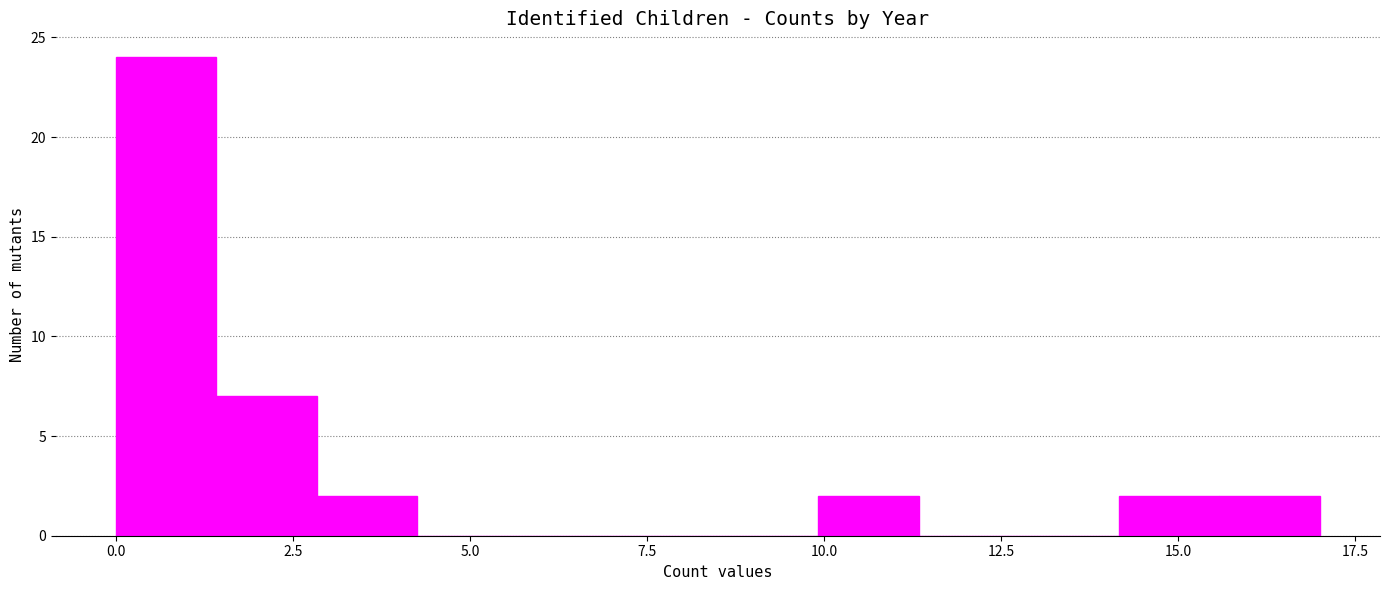

Read against the x-axis, roughly where is the centre of the tallest bar?

0.5